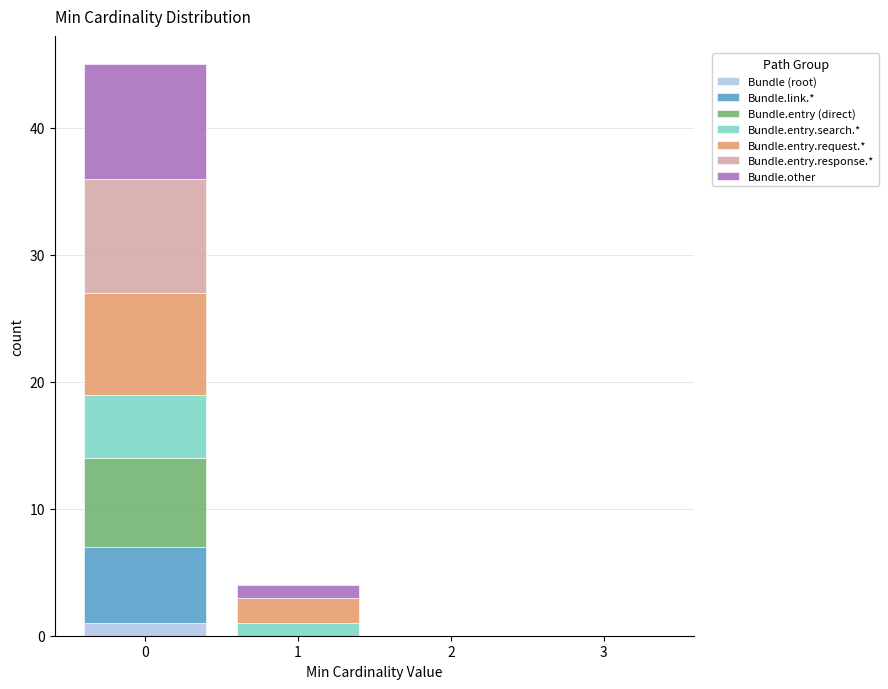

Which range on the x-axis has the tallest stacked bar (by total height)?

-0.5 to 0.5